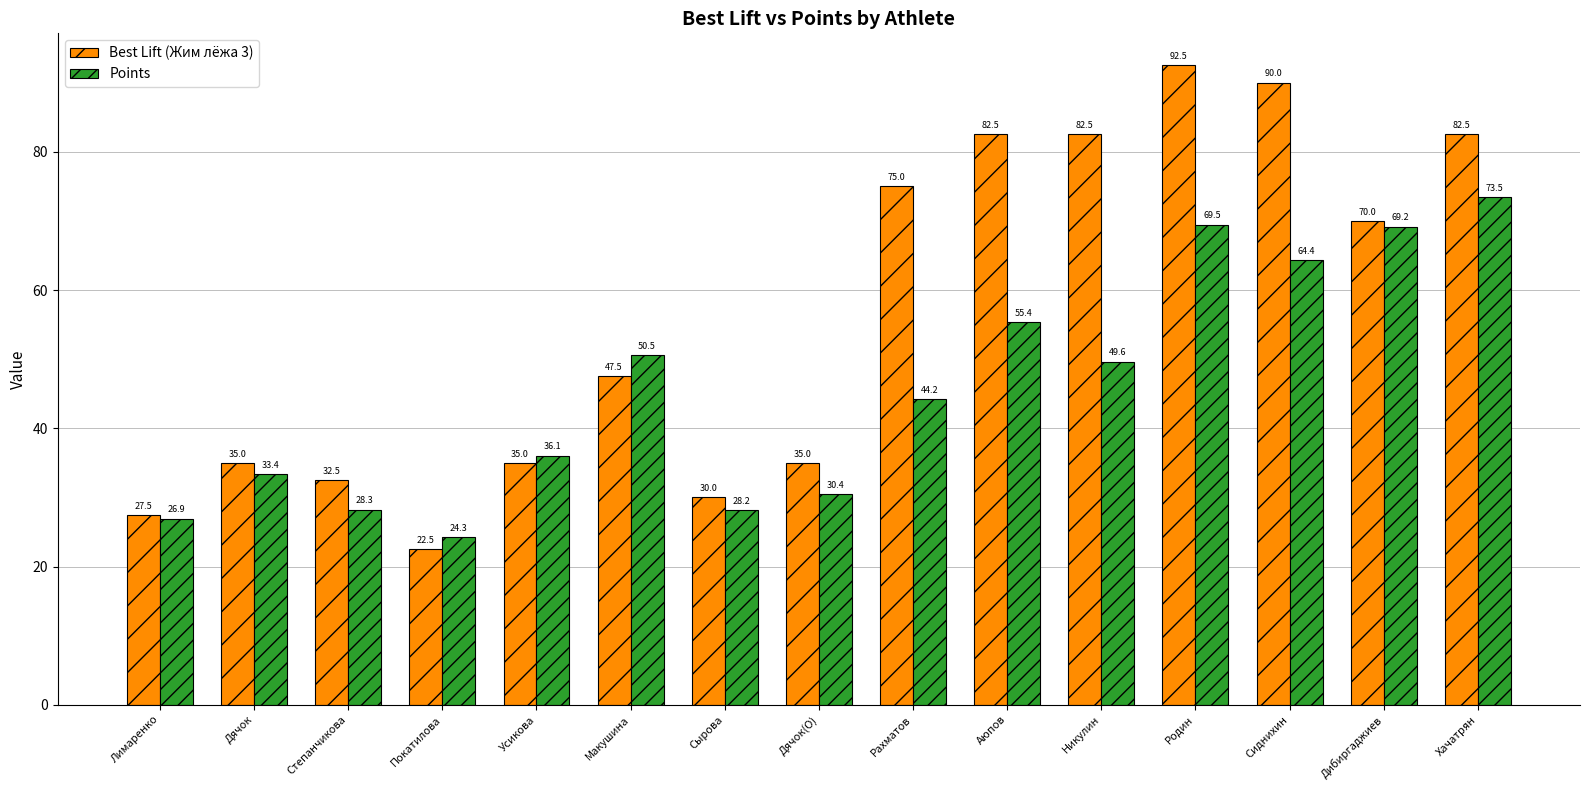

How many groups of bars are there?

15